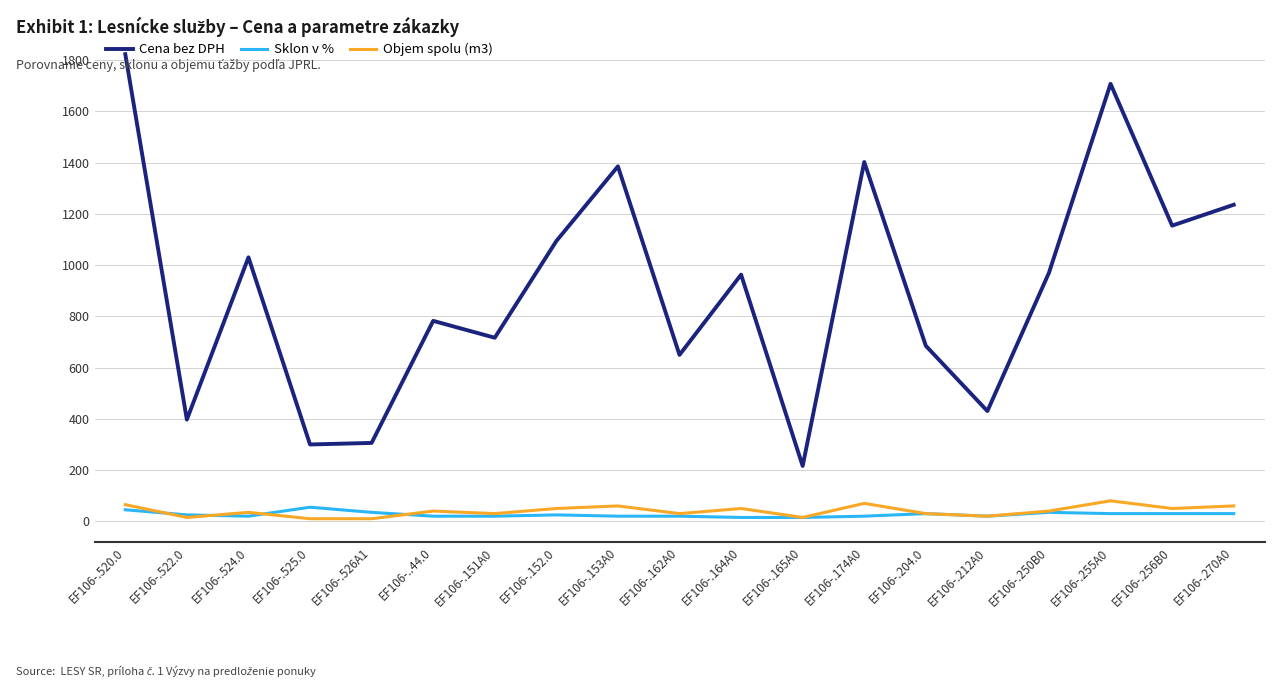

What is the difference between the Cena bez DPH values at EF106-.152.0 and EF106-.153A0?

291.5